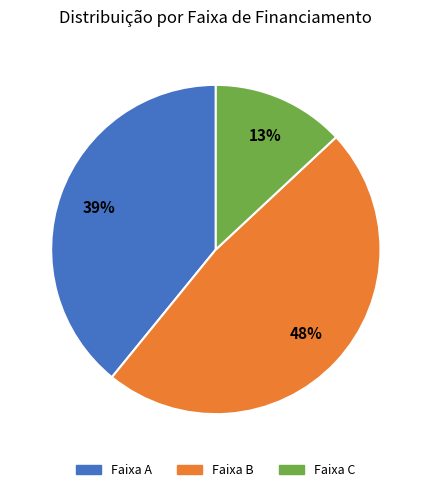

Is there any slice that represents more than half of the pie?

No